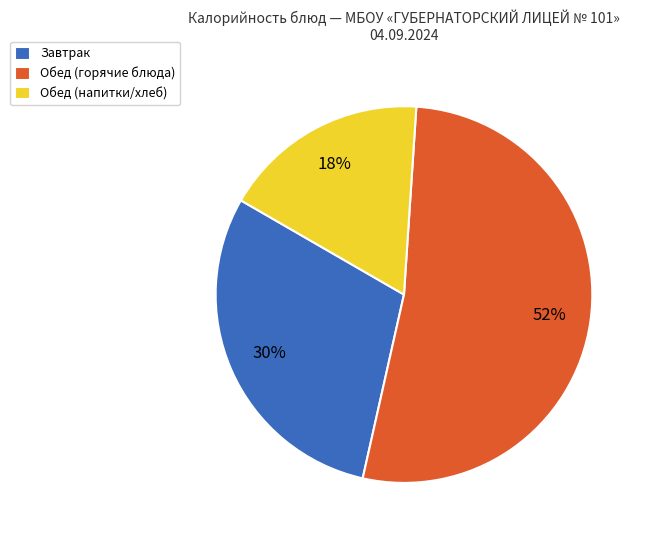

The Обед (горячие блюда) slice represents 52% of the pie. True or false?

True